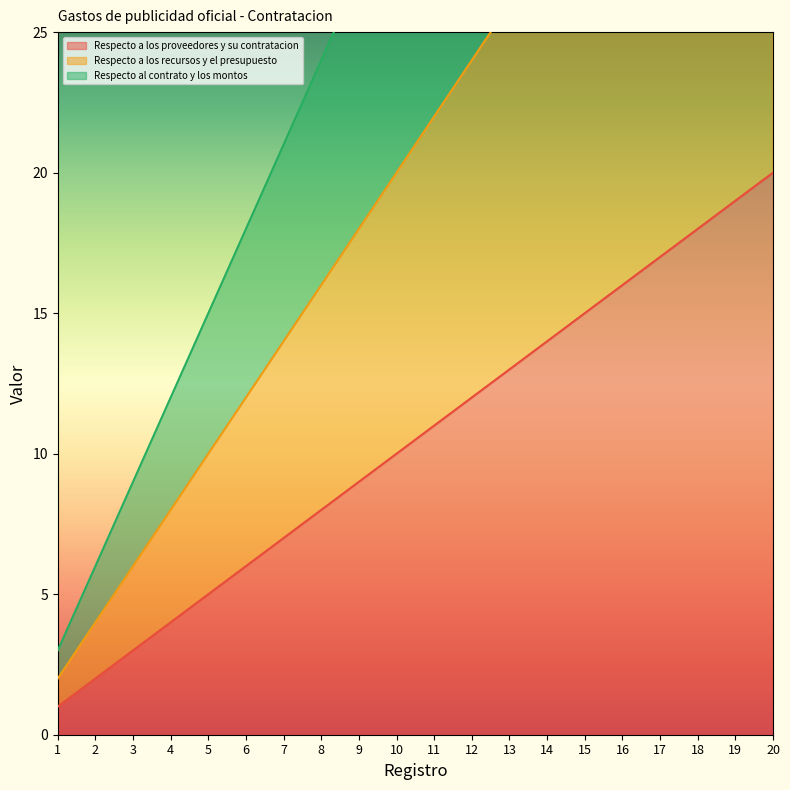

True or false: Respecto a los proveedores y su contratacion and Respecto al contrato y los montos intersect in this chart.

False